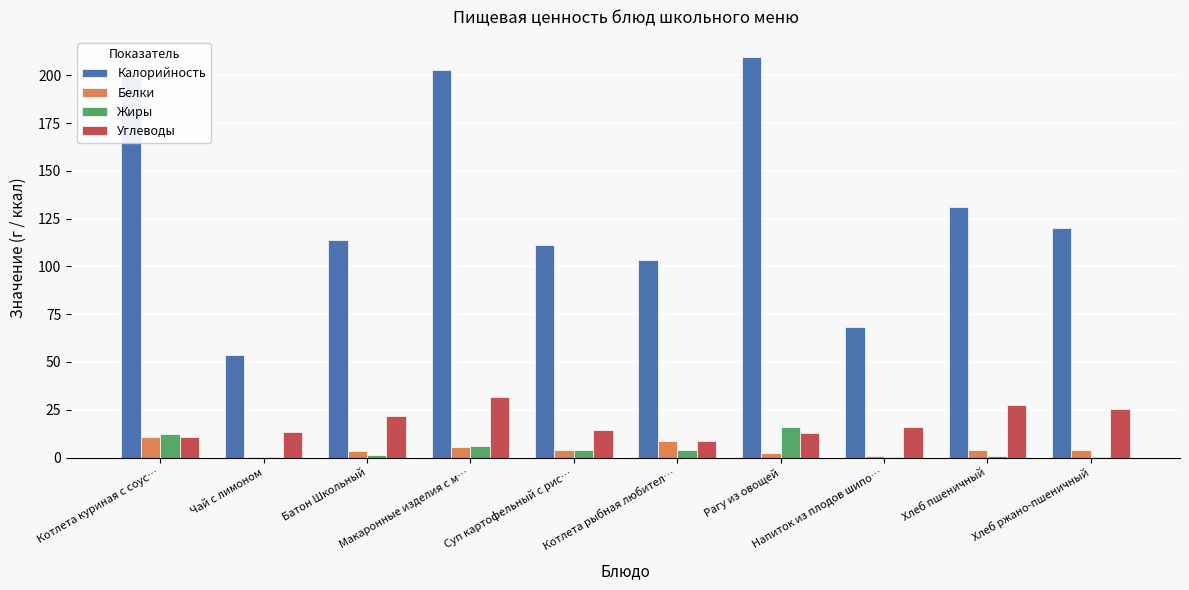

What is the greatest value displayed?

209.6